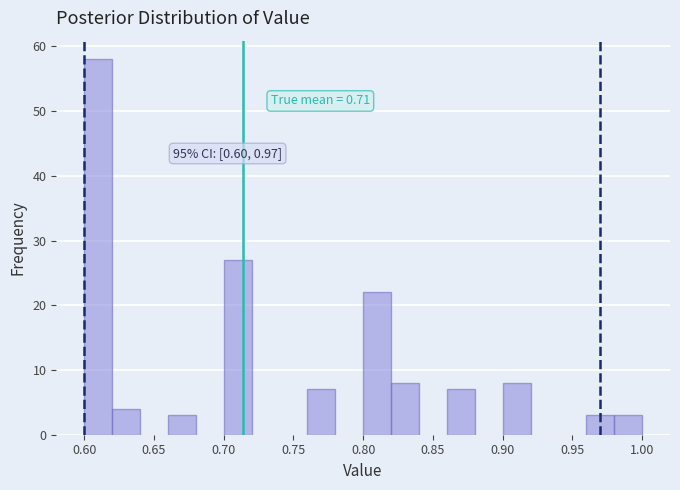

Over which range of the x-axis is the bar tallest?

0.60 to 0.62